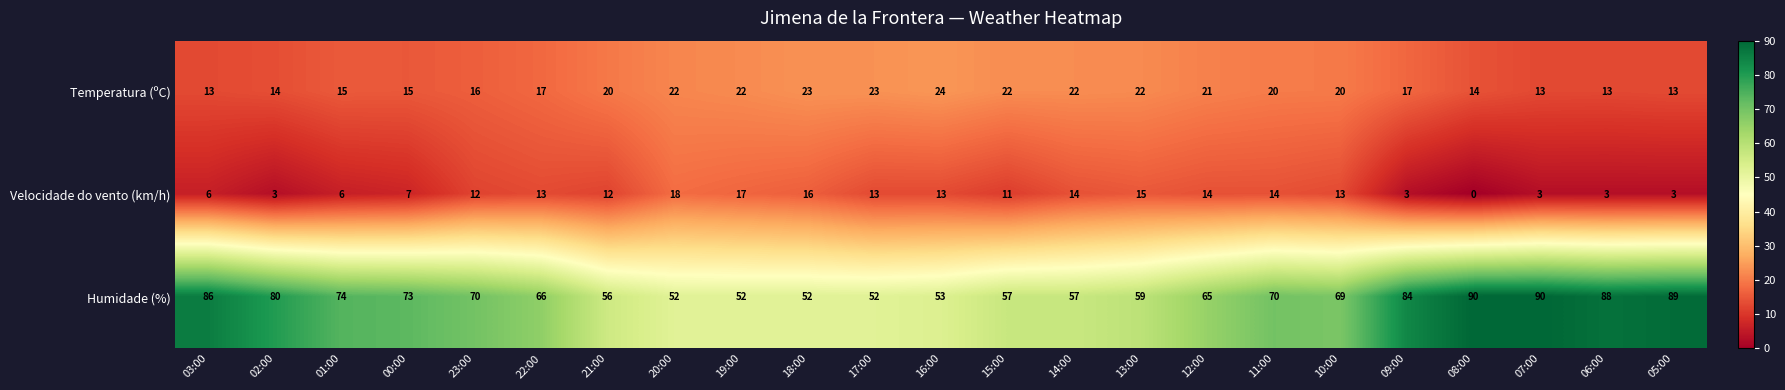

Which series has the largest total across all categories?

Humidade (%)